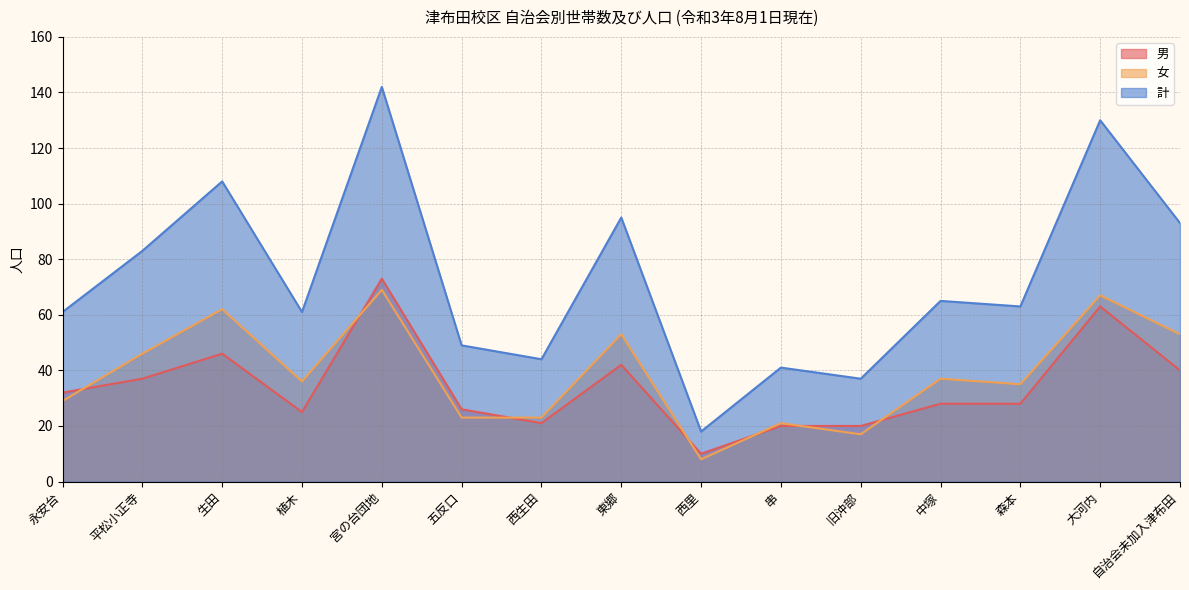

What is the lowest value of the 女 series?

8